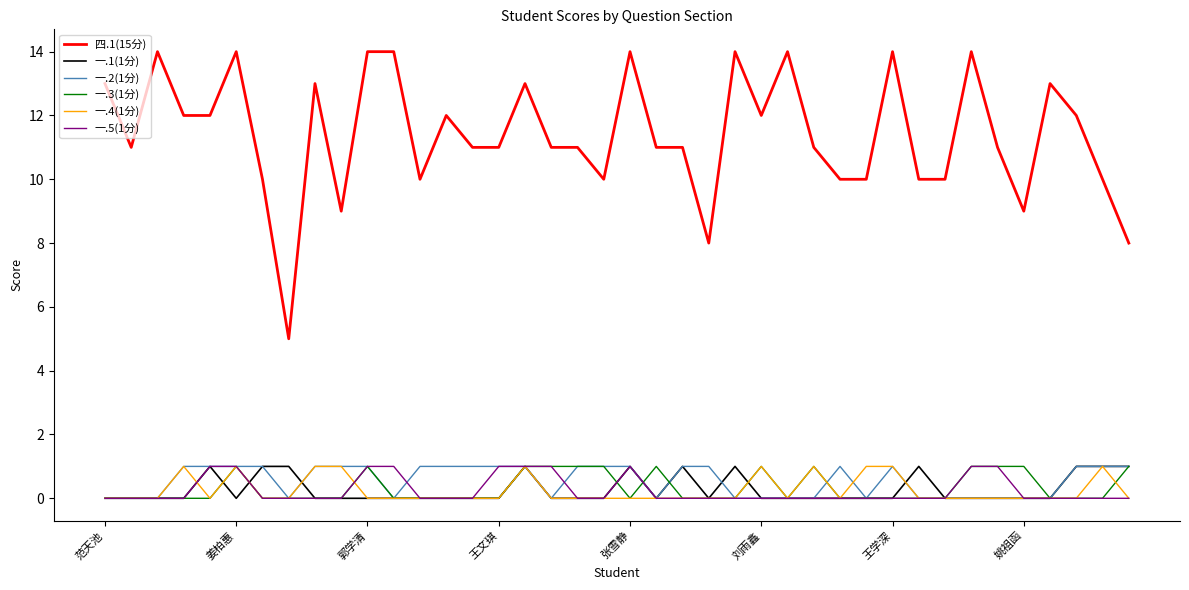

What is the maximum value shown in the chart?

14